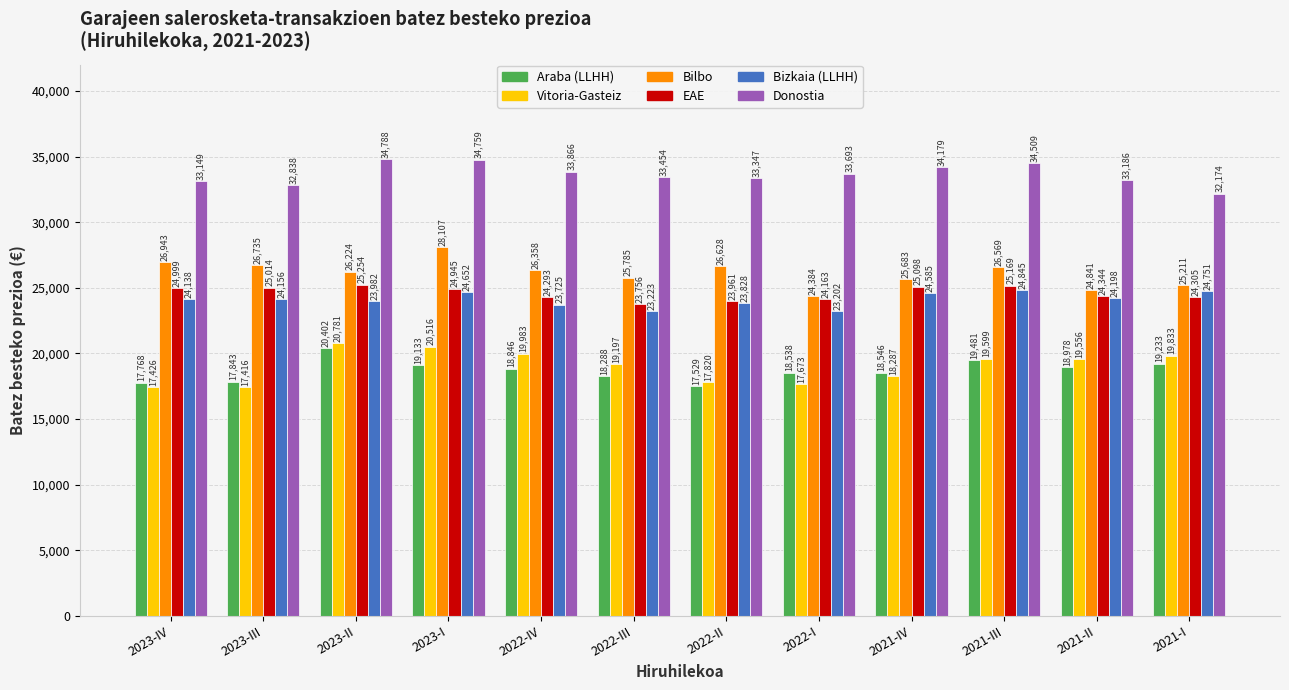

Read the Araba (LLHH) value at 2022-IV.

18846